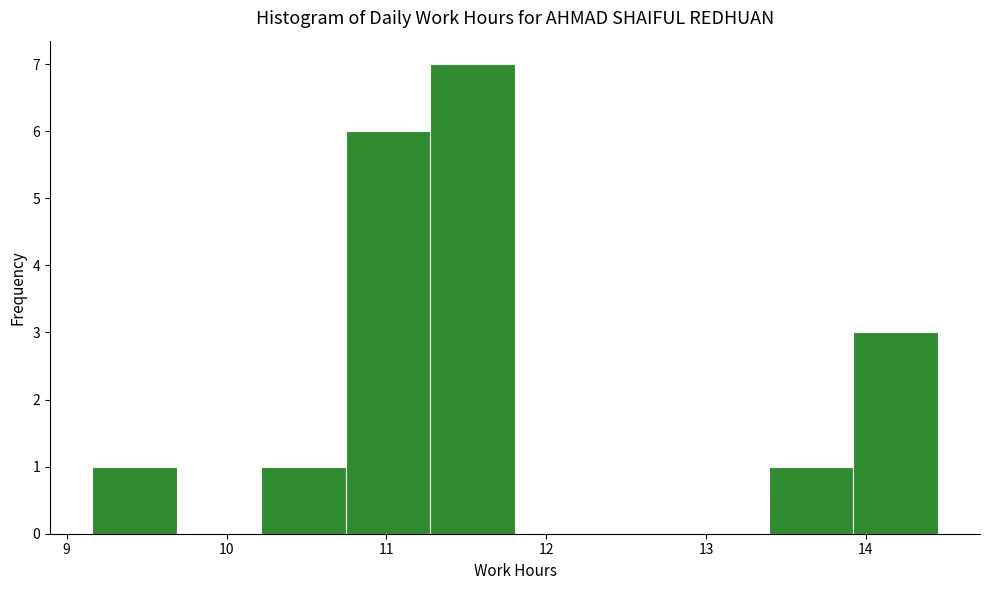

Which range on the x-axis has the tallest bar?

11.3 to 11.8